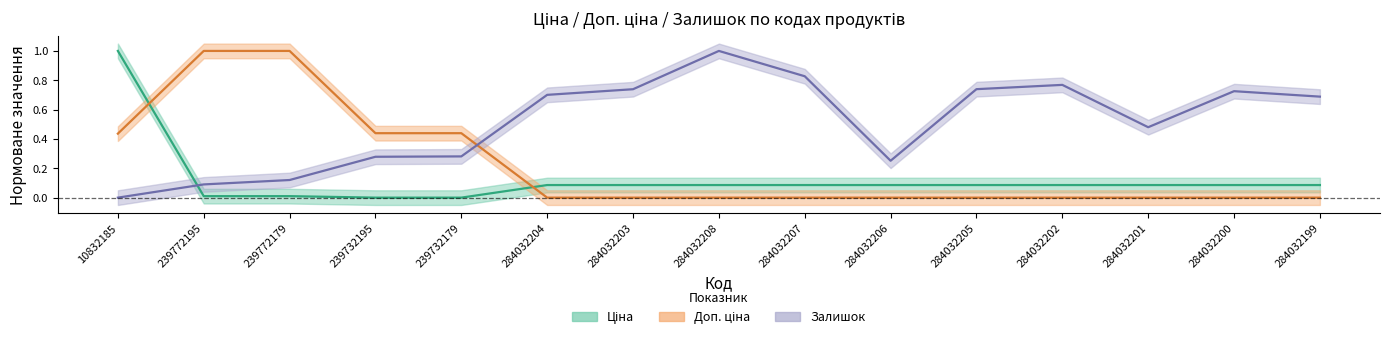

After their last crossing, which series has the higher values: Залишок or Доп. ціна?

Залишок